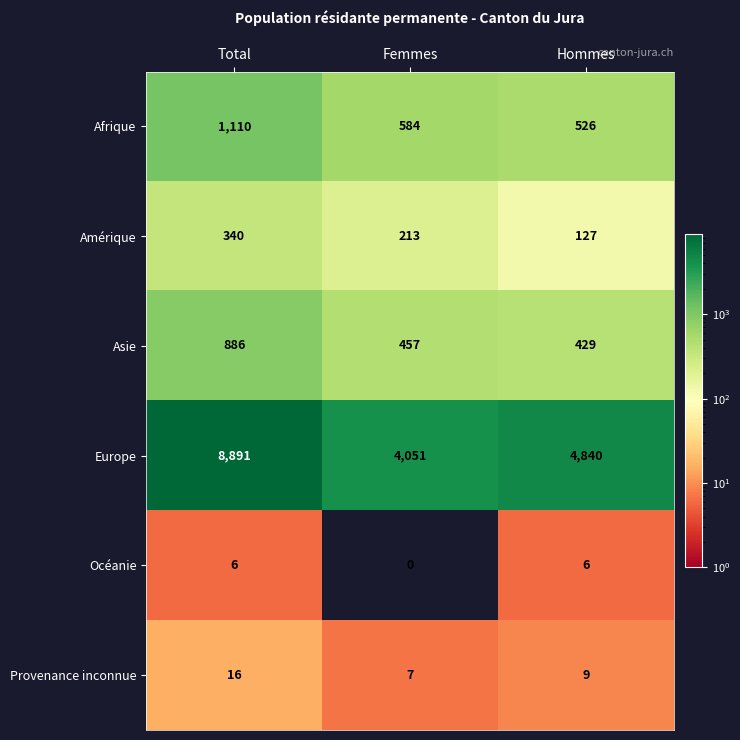

What is the maximum value shown in the chart?

8891